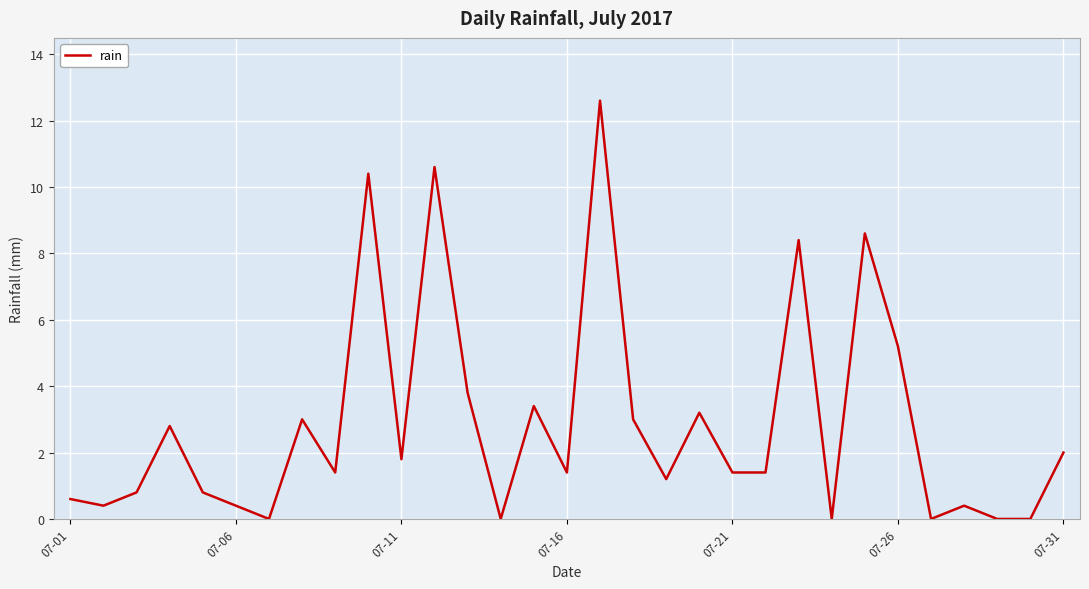

What is the maximum value shown in the chart?

12.6